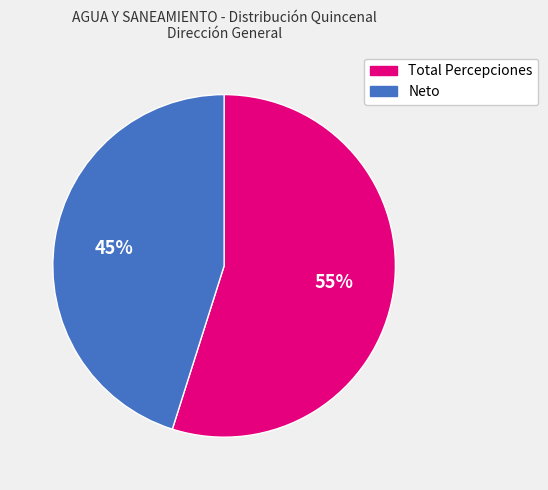

True or false: Total Percepciones accounts for 55% of the total.

True